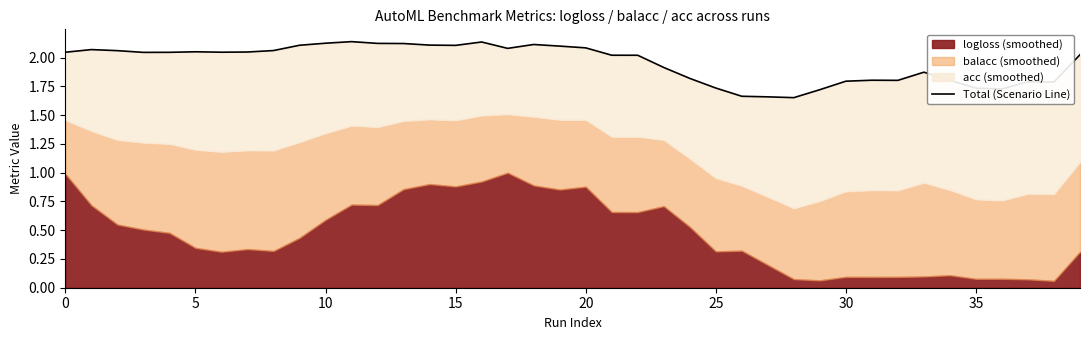

How many interior local peaks (higher than both neighbors) does the data have?

8